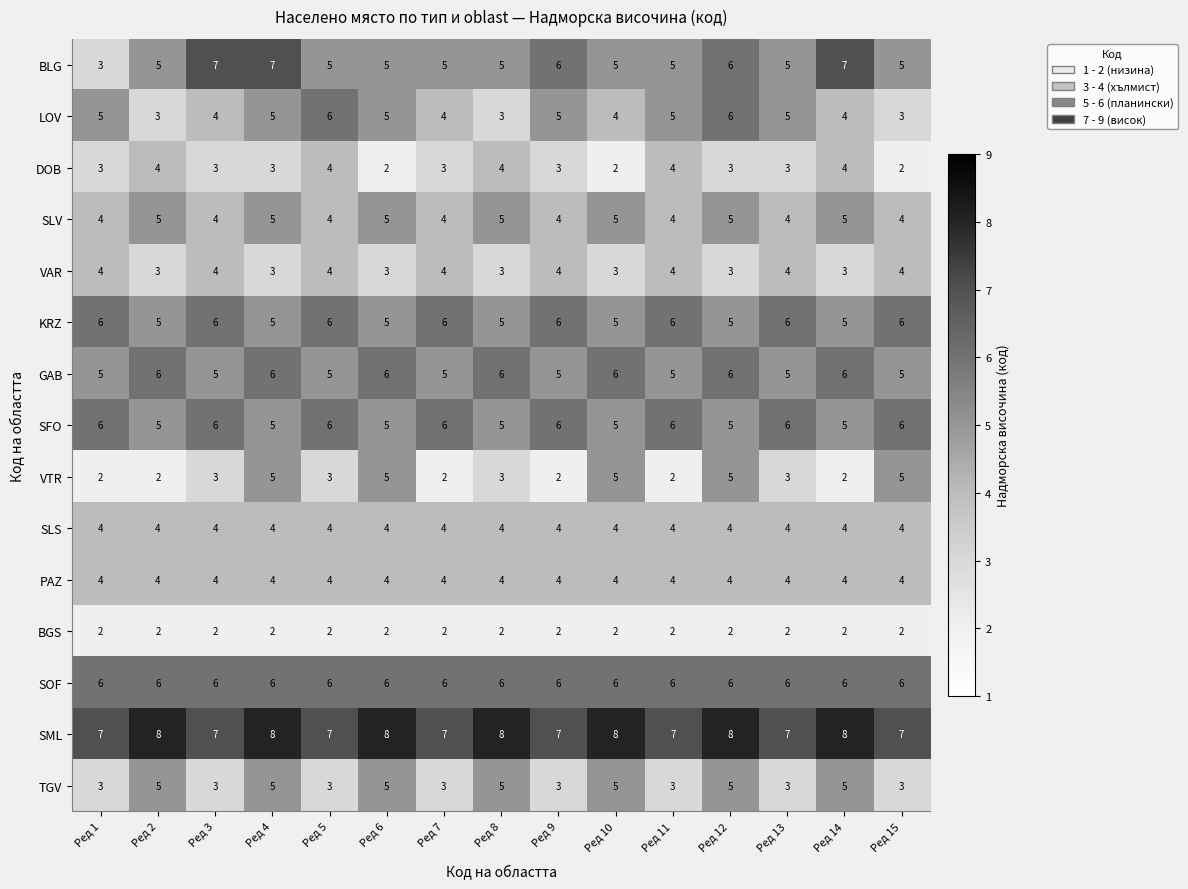

What value does the GAB series have at Ред 1?

5